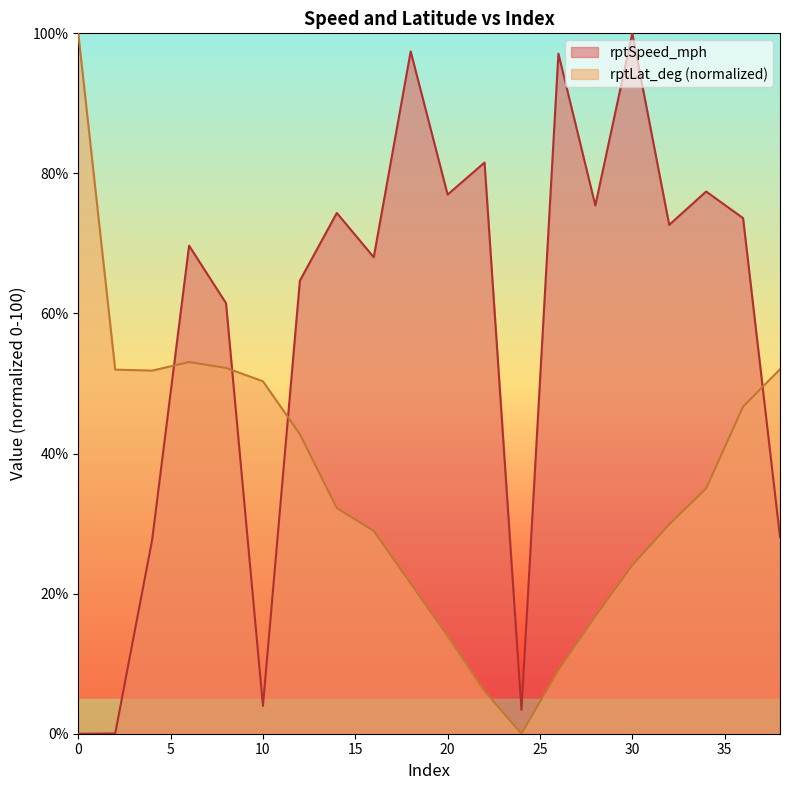

How many interior local valleys does the rptSpeed_mph series have?

6